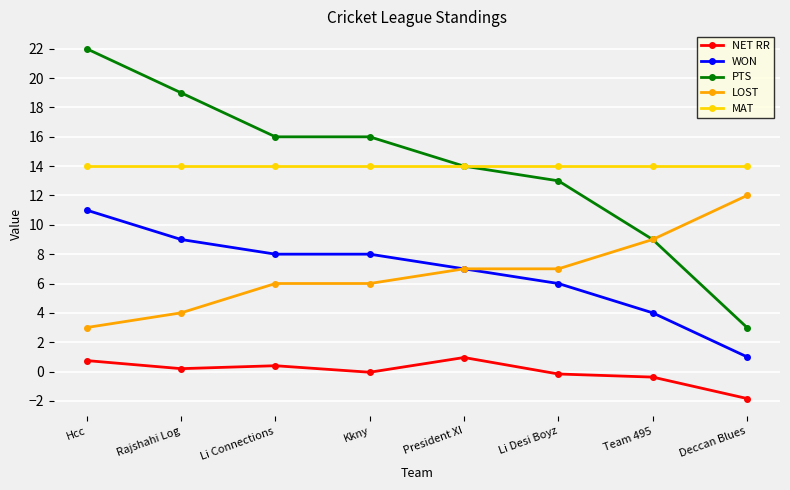

At which label does WON first exceed 8?

Hcc